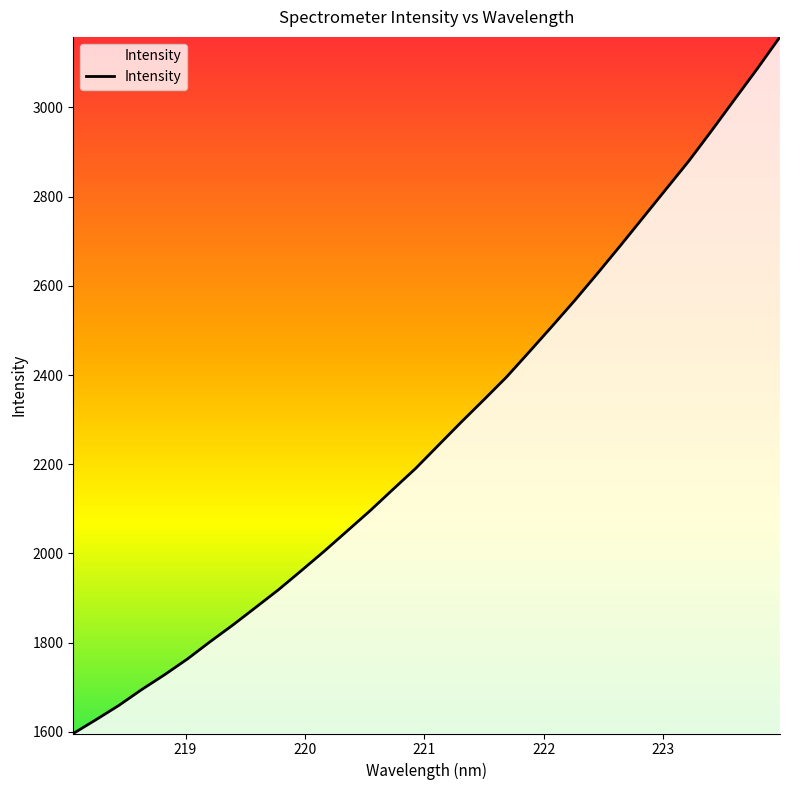

What is the greatest value displayed?

3158.2